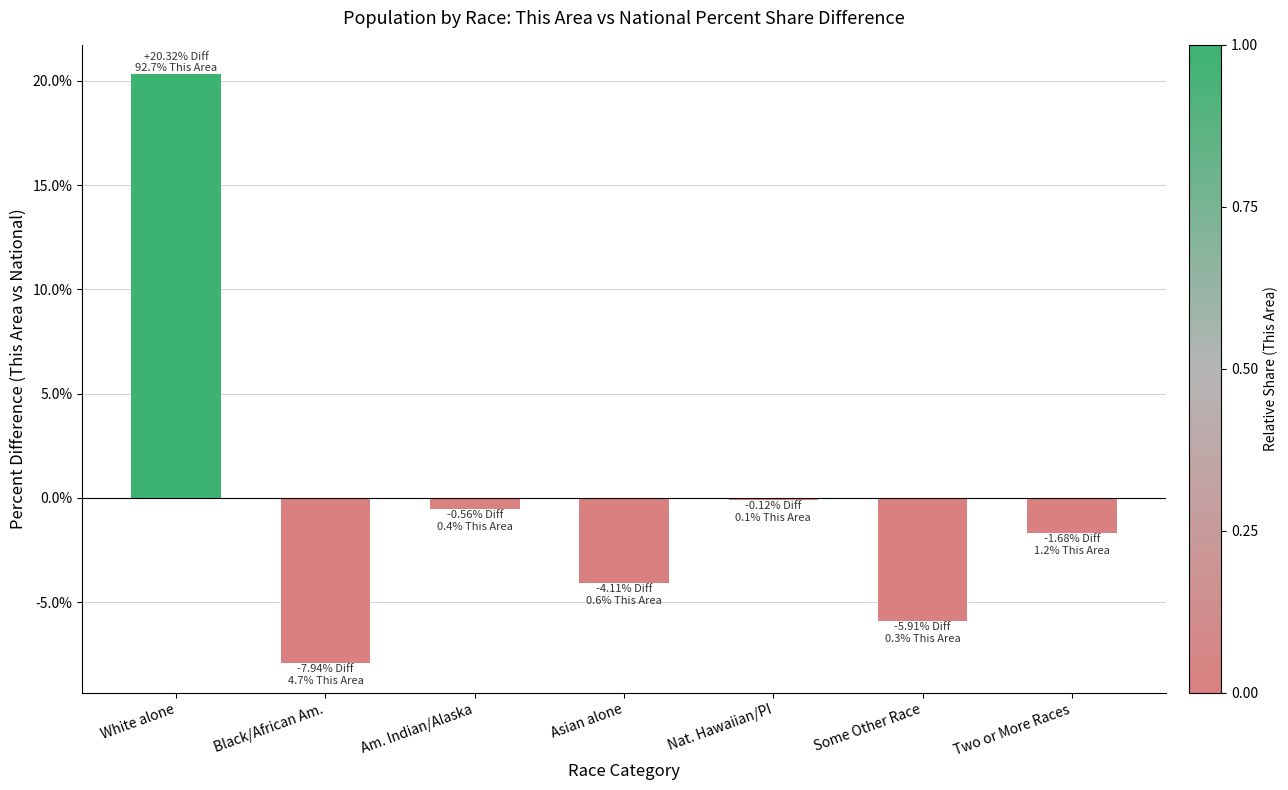

Rank the categories by value from lowest to highest.

Black/African Am., Some Other Race, Asian alone, Two or More Races, Am. Indian/Alaska, Nat. Hawaiian/PI, White alone